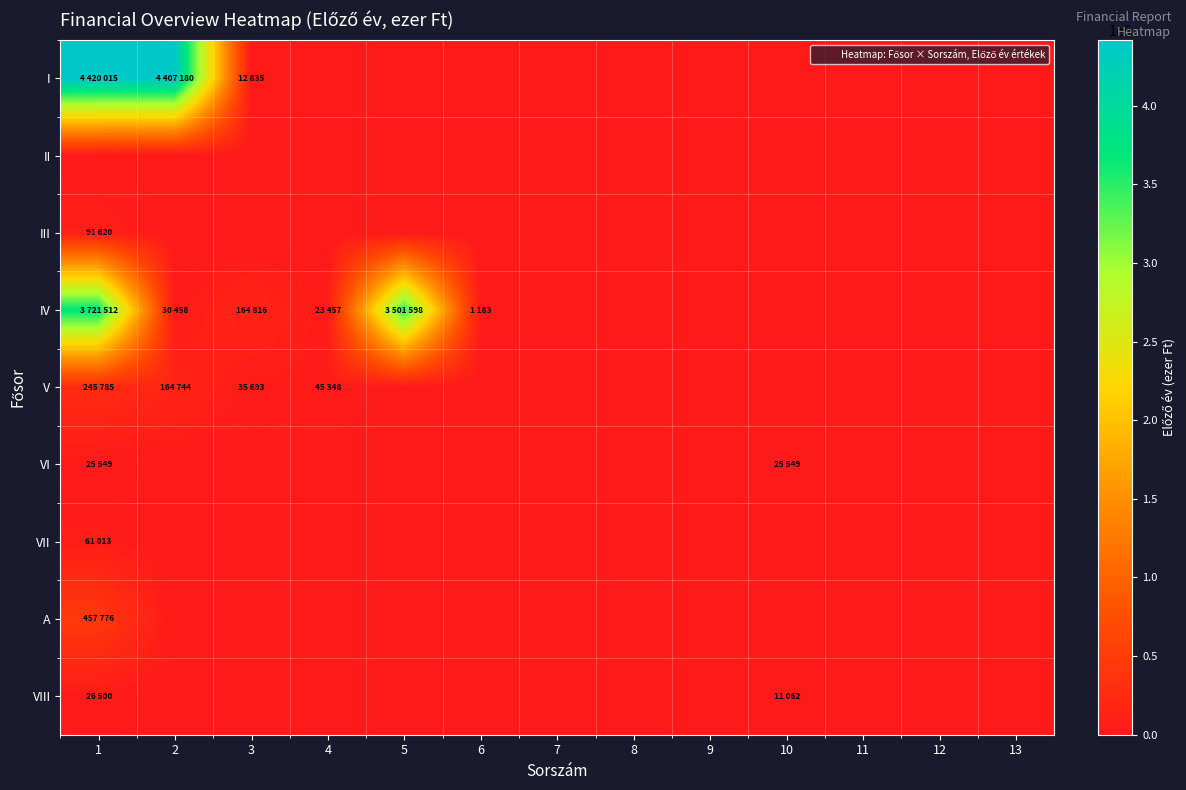

At how many categories does at least one series exceed 1671333?

3